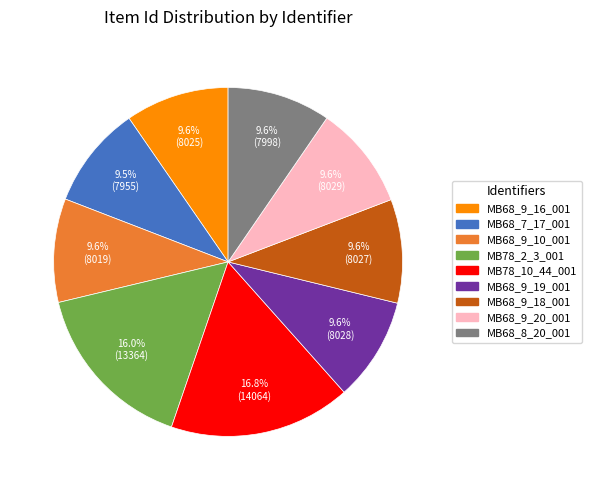

Does any single category account for the majority?

No